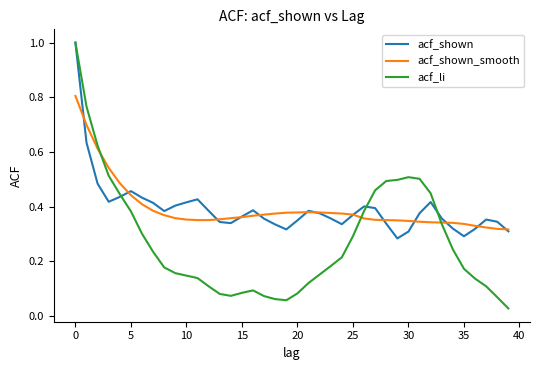

Which series has the widest spread of values?

acf_li